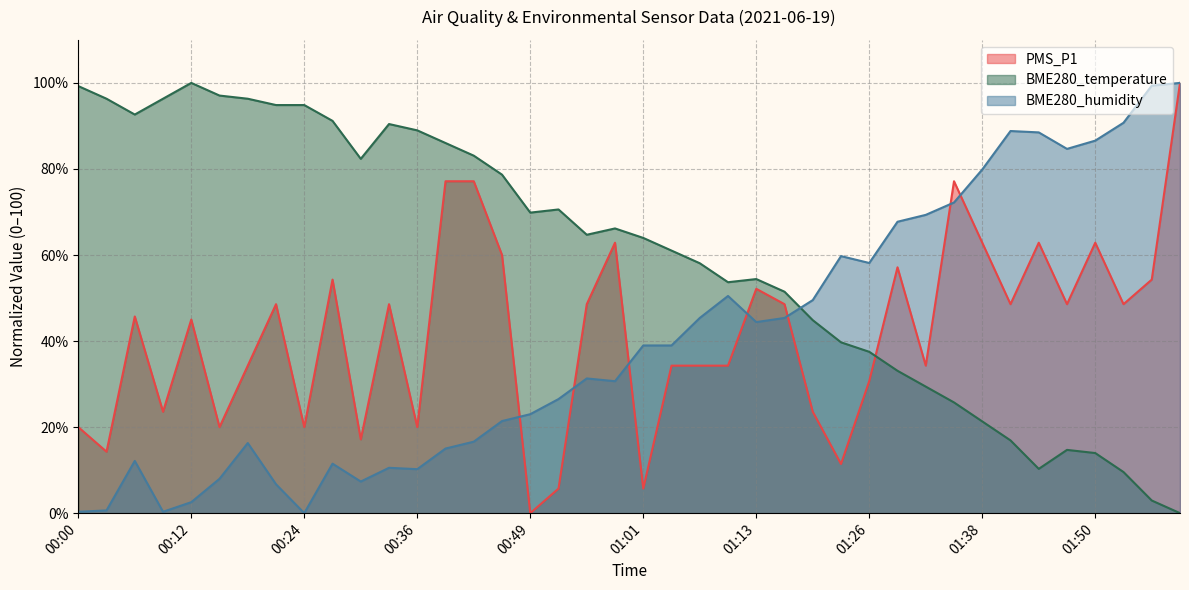

What position from the left is 00:15?

6